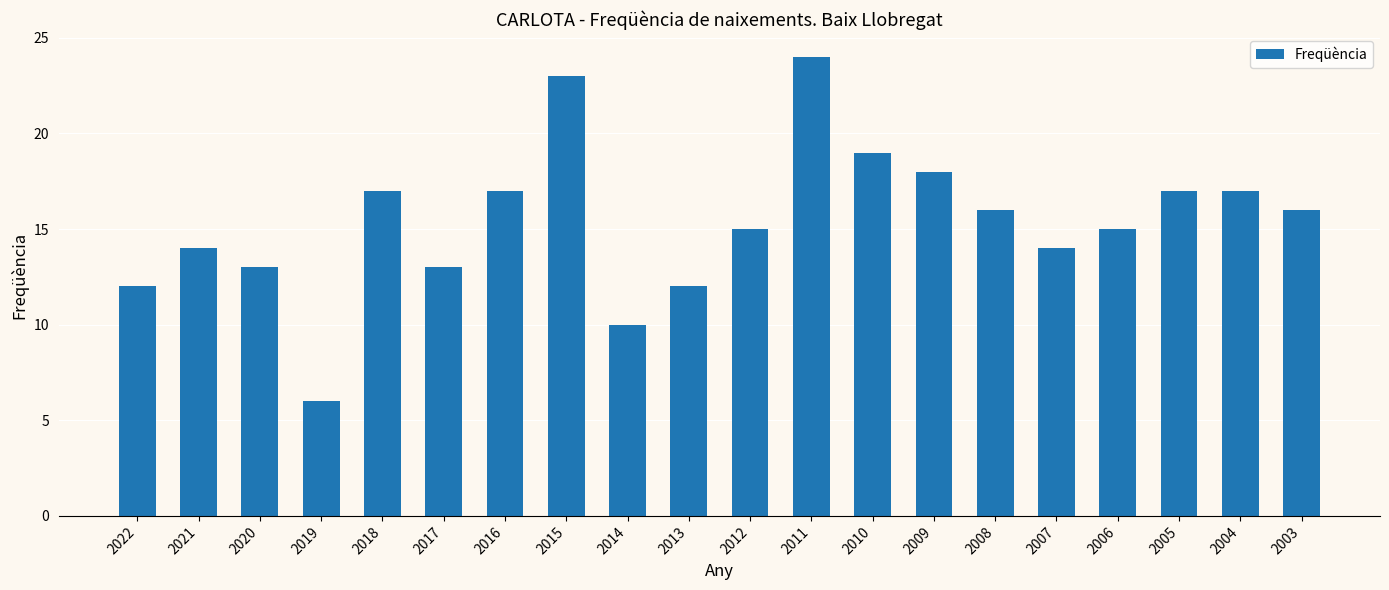

How many data points are less than 16?

10